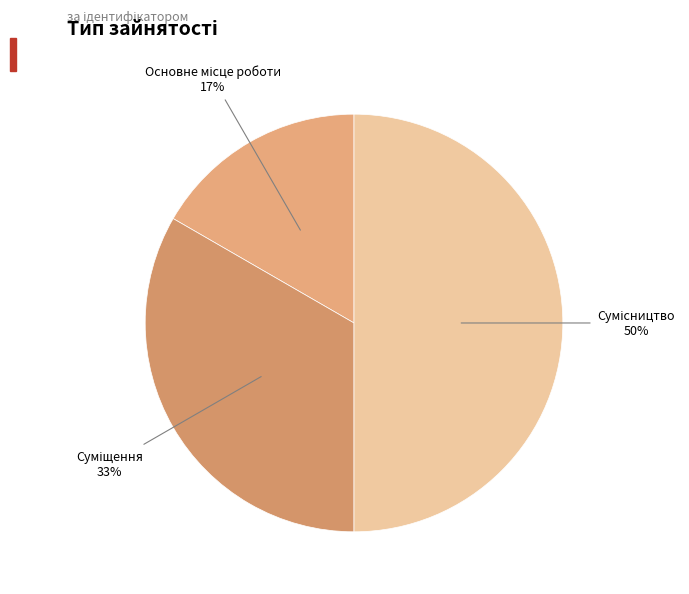

Is there a majority slice in this chart?

No